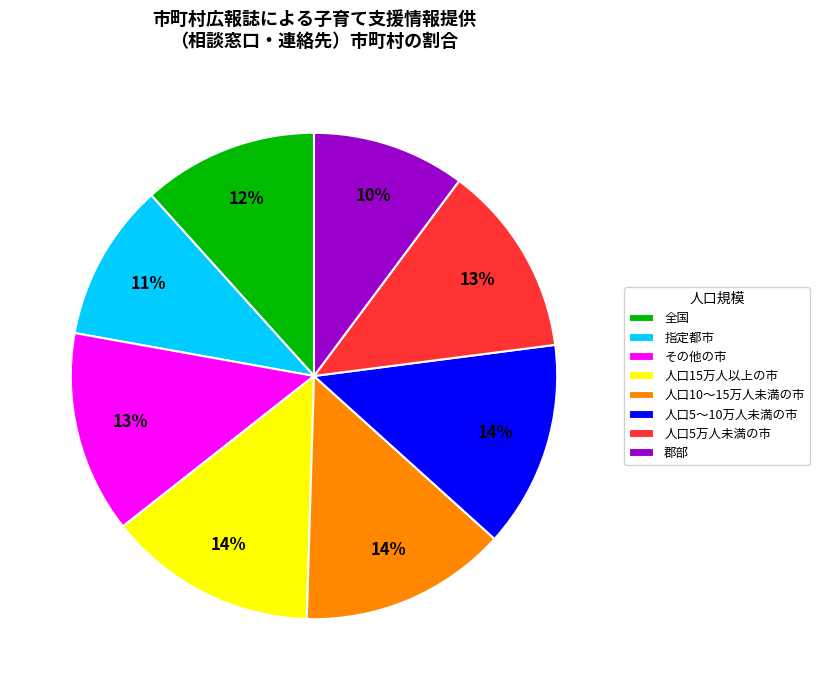

Is it true that 人口10～15万人未満の市 is 14% of the pie?

True